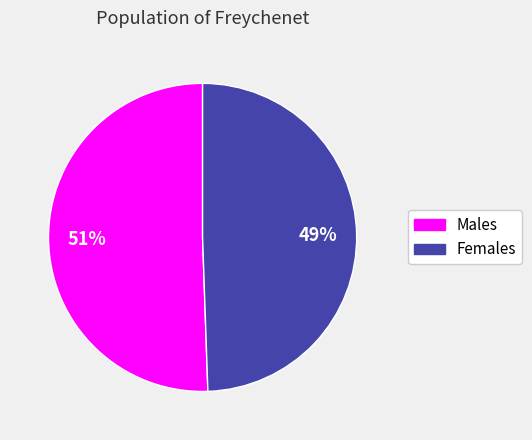

To the nearest percent, what is the average slice percentage?

50%